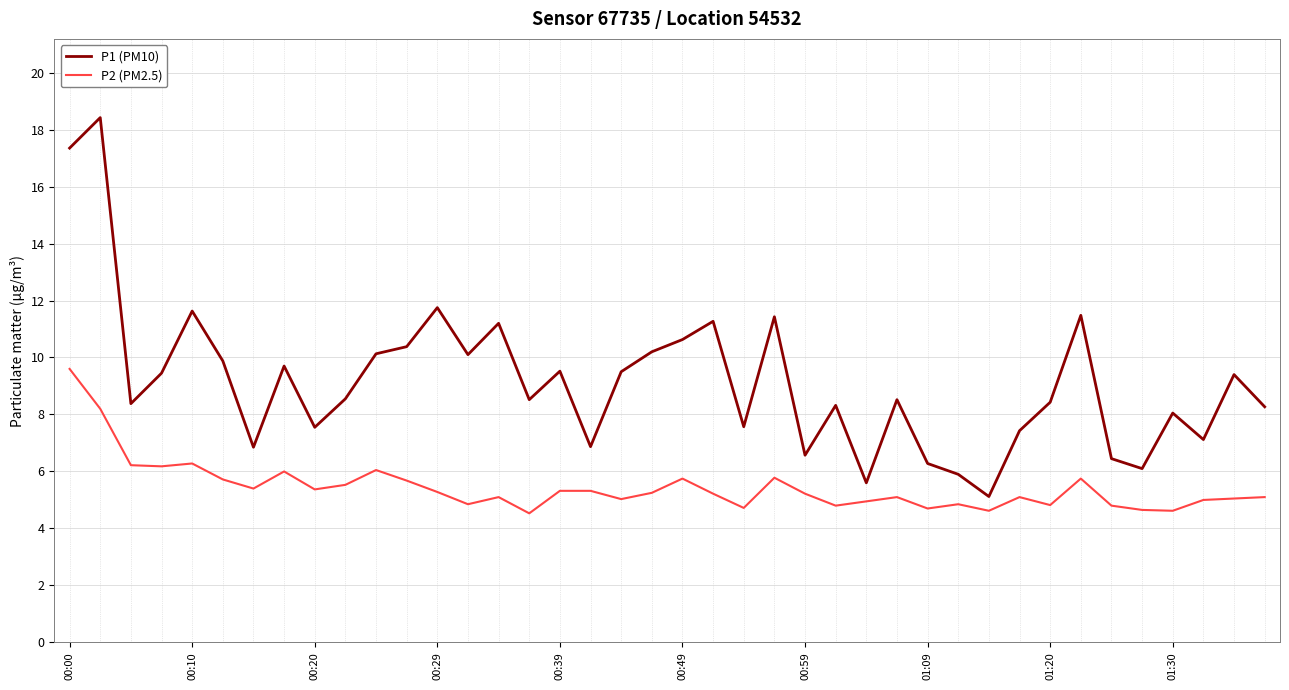

At how many categories does at least one series exceed 6?

37